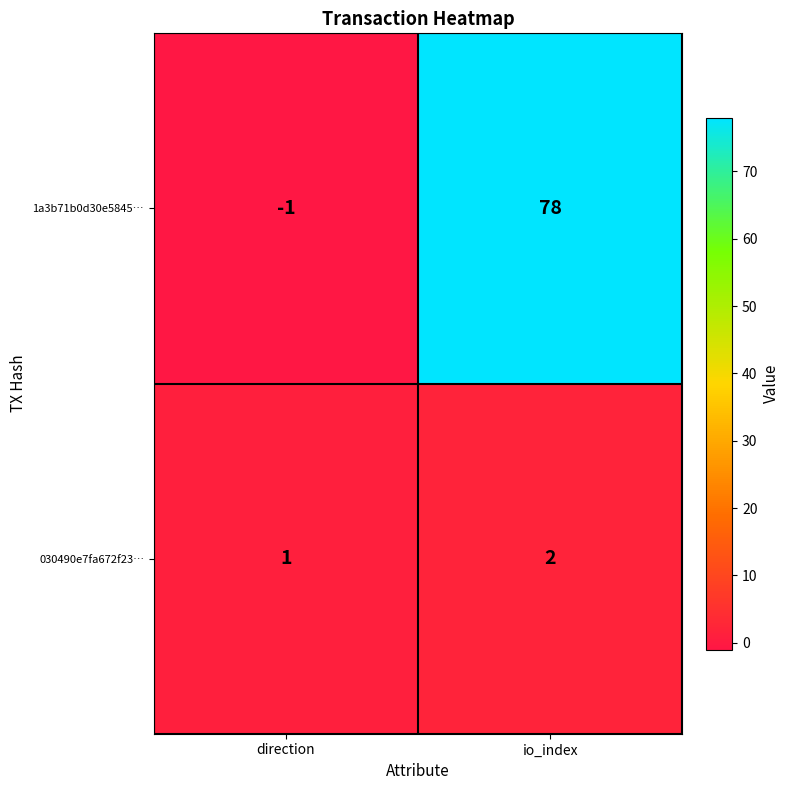

Where is 030490e7fa672f23… nearest to the value 1?

direction